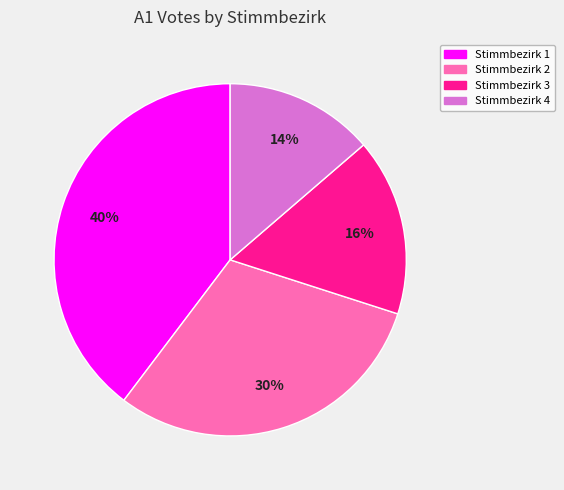

Is there a majority slice in this chart?

No